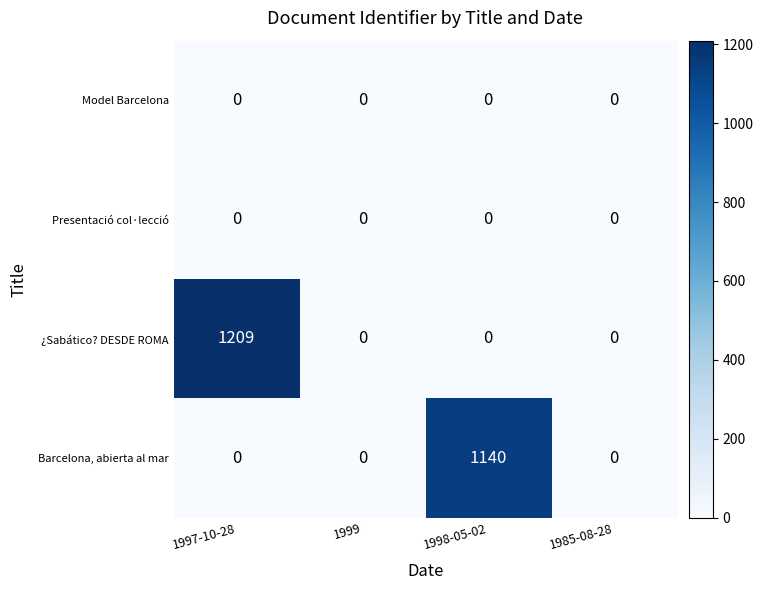

Between 1997-10-28 and 1999, which series saw the biggest shift?

¿Sabático? DESDE ROMA